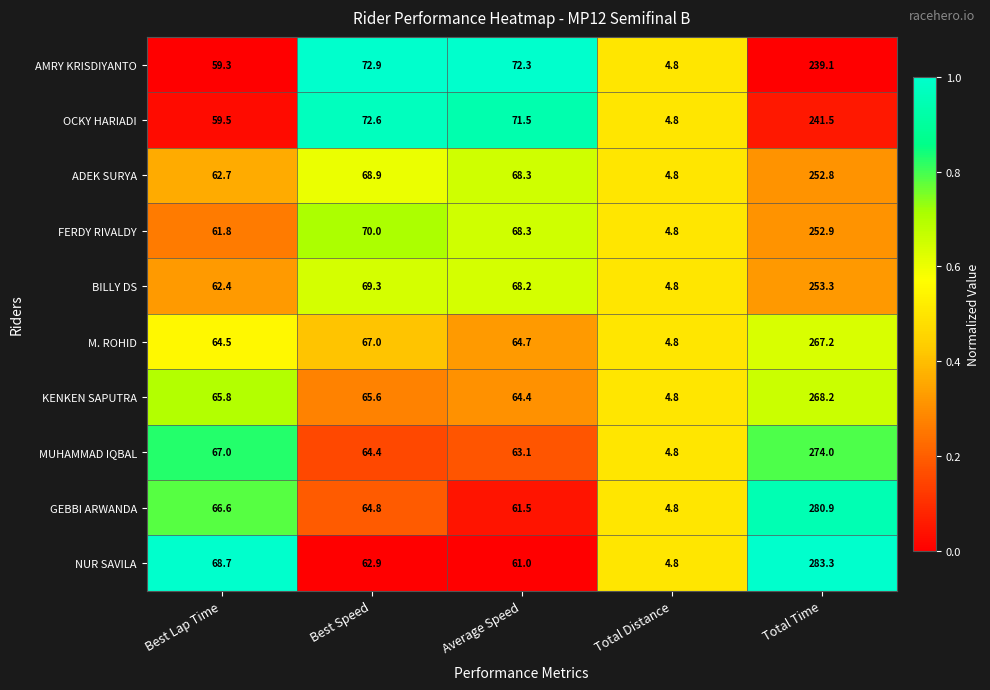

Which series has the largest total across all categories?

NUR SAVILA